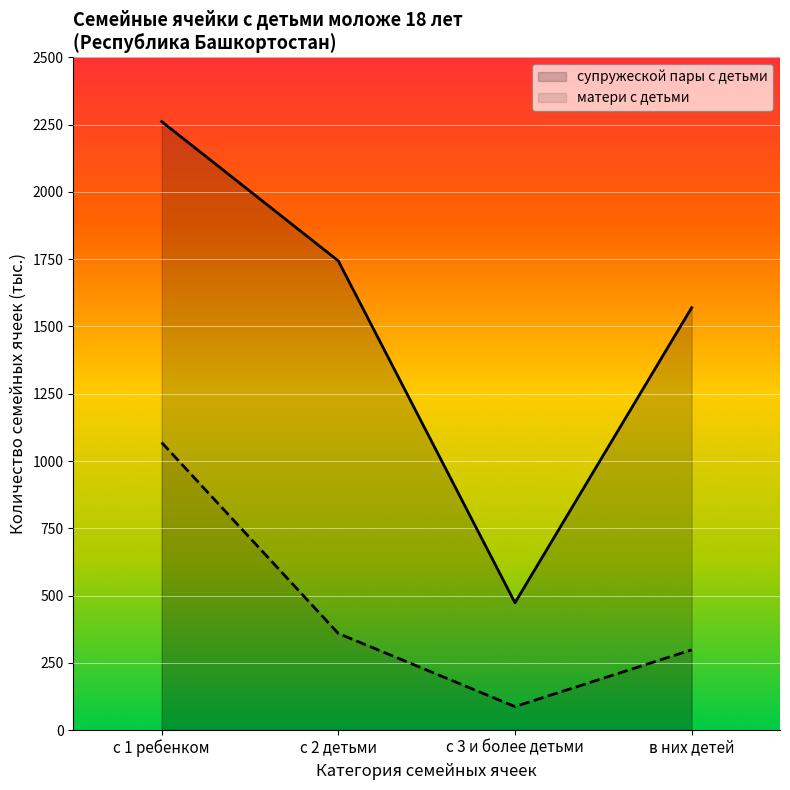

Reading right to left, list all the values displayed in this chart.

супружеской пары с детьми: в них детей=1570	с 3 и более детьми=473	с 2 детьми=1744	с 1 ребенком=2262
матери с детьми: в них детей=298	с 3 и более детьми=87	с 2 детьми=359	с 1 ребенком=1069